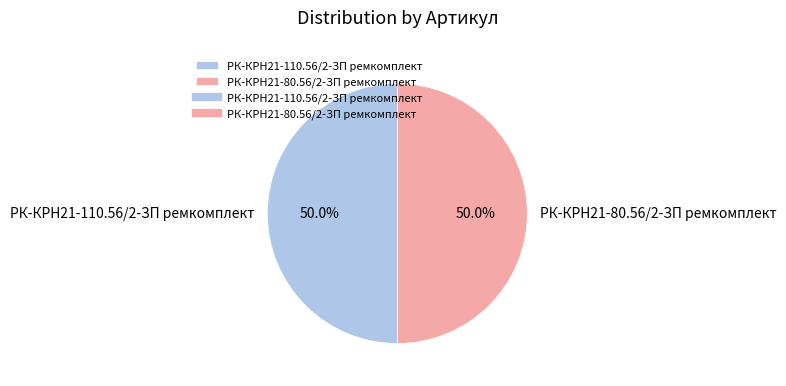

To the nearest percent, what is the average slice percentage?

50%